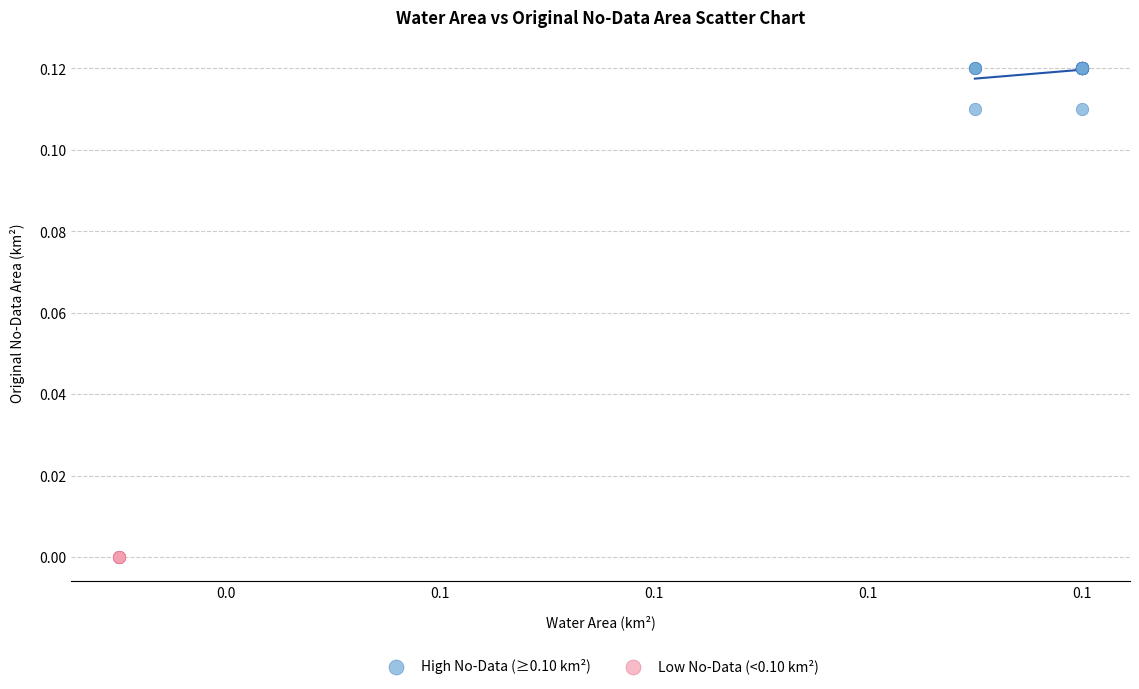

Which series reaches the maximum Y coordinate?

High No-Data (≥0.10 km²)